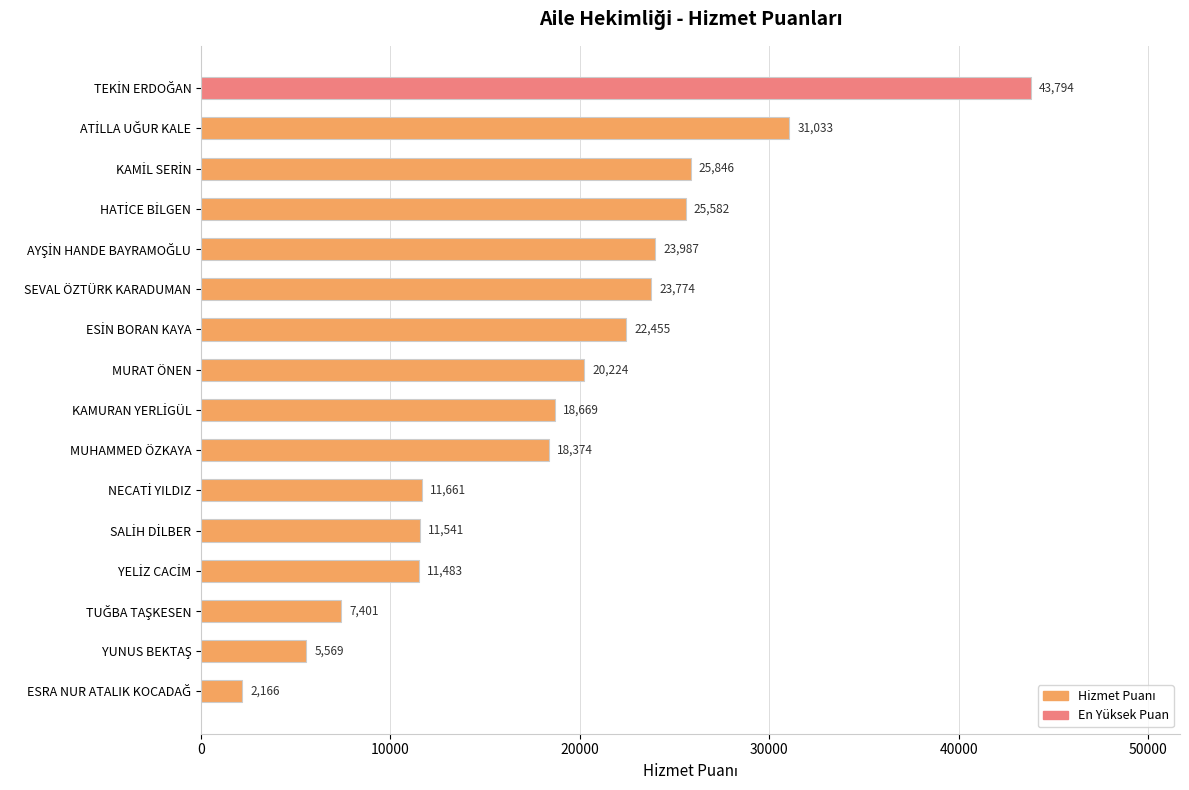

What is the label of the 9th bar from the bottom?

MURAT ÖNEN